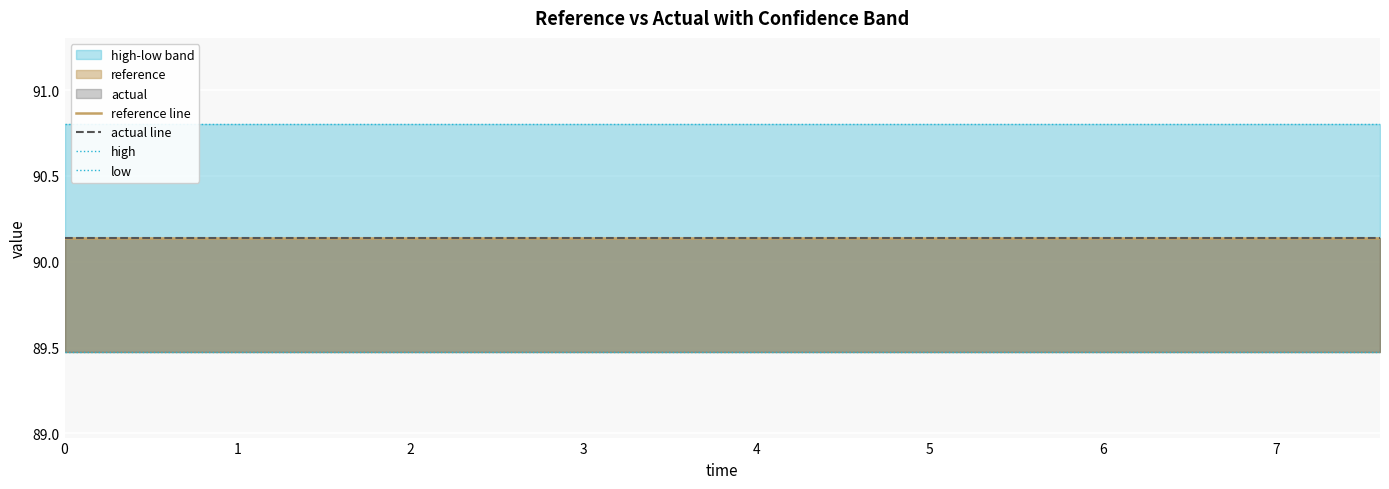

The value of high at 4 is 90.8. True or false?

True